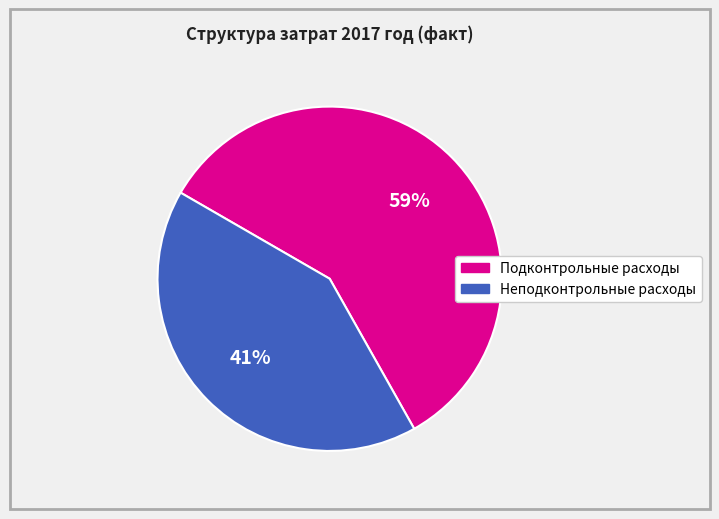

Between Неподконтрольные расходы and Подконтрольные расходы, which is larger?

Подконтрольные расходы